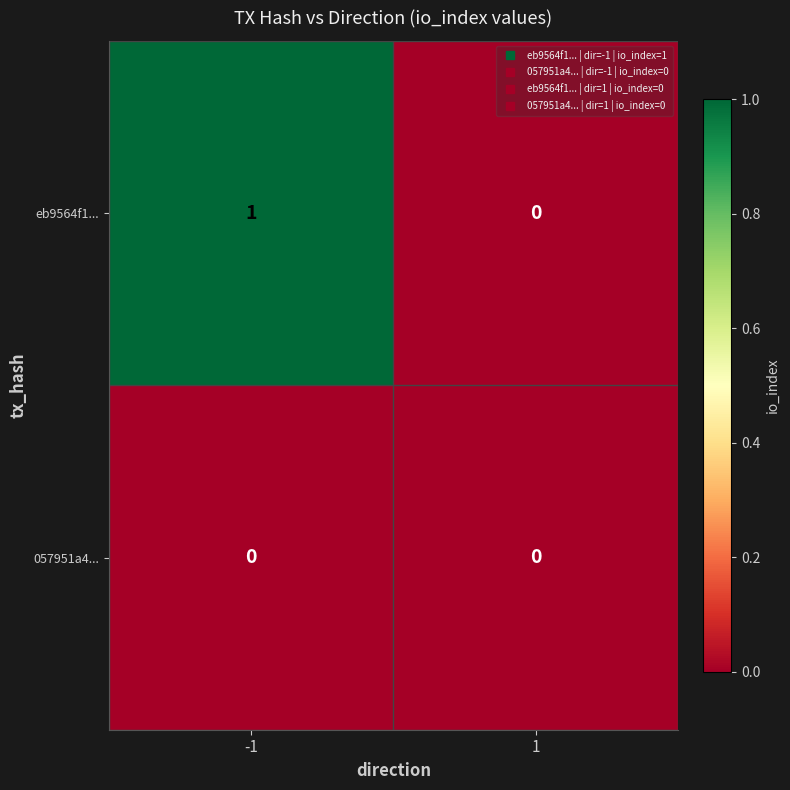

Which series has the widest spread of values?

eb9564f1...